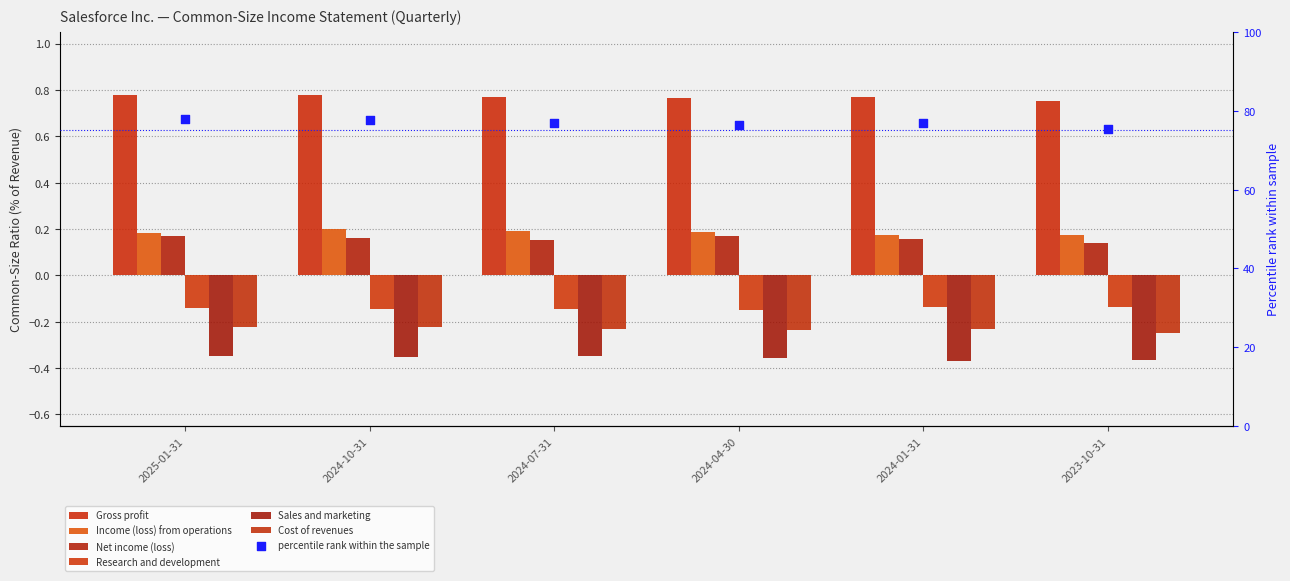

Which series reaches the maximum Y coordinate?

Gross profit